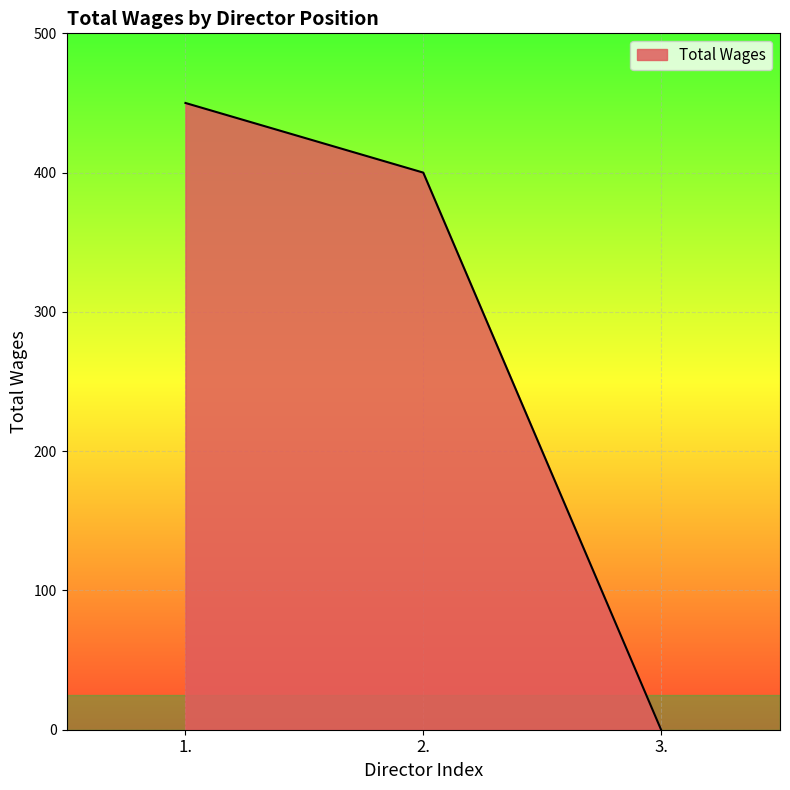

At which label does the data first exceed 400?

1.